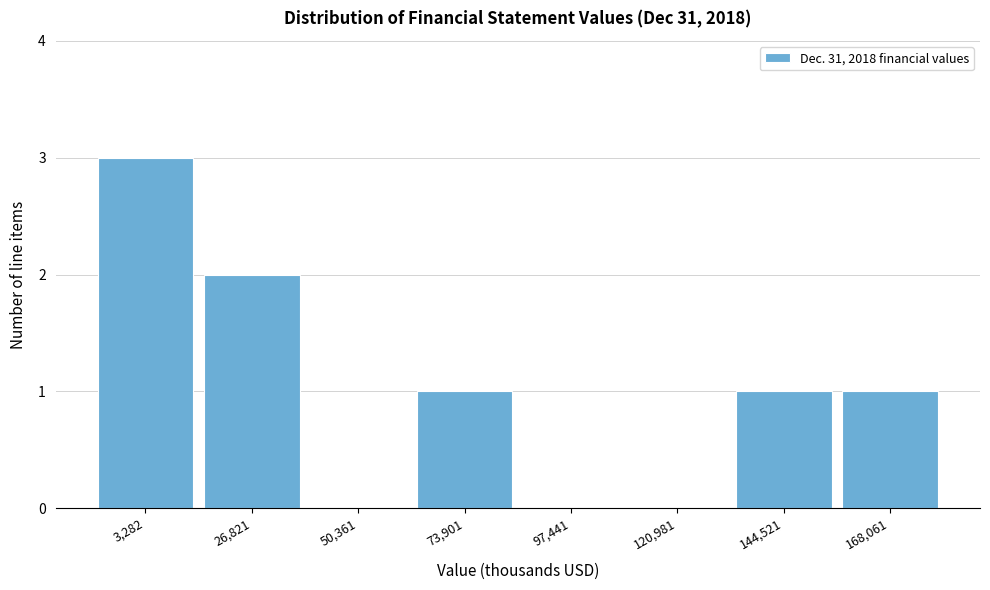

Reading left to right, transcribe all the data shown in this chart.

3,282=3	26,821=2	50,361=0	73,901=1	97,441=0	120,981=0	144,521=1	168,061=1